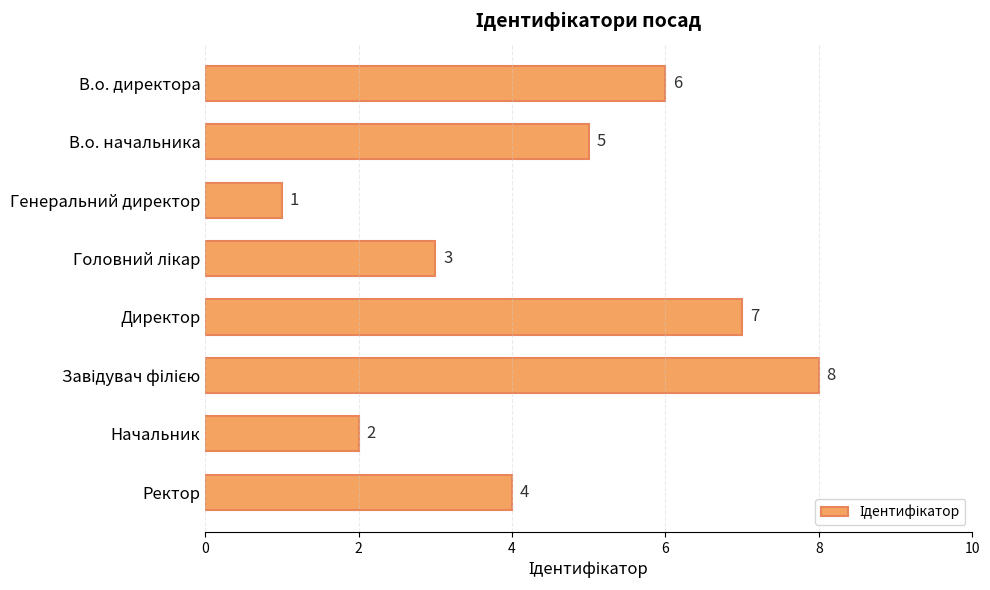

The value at Директор is 1. True or false?

False